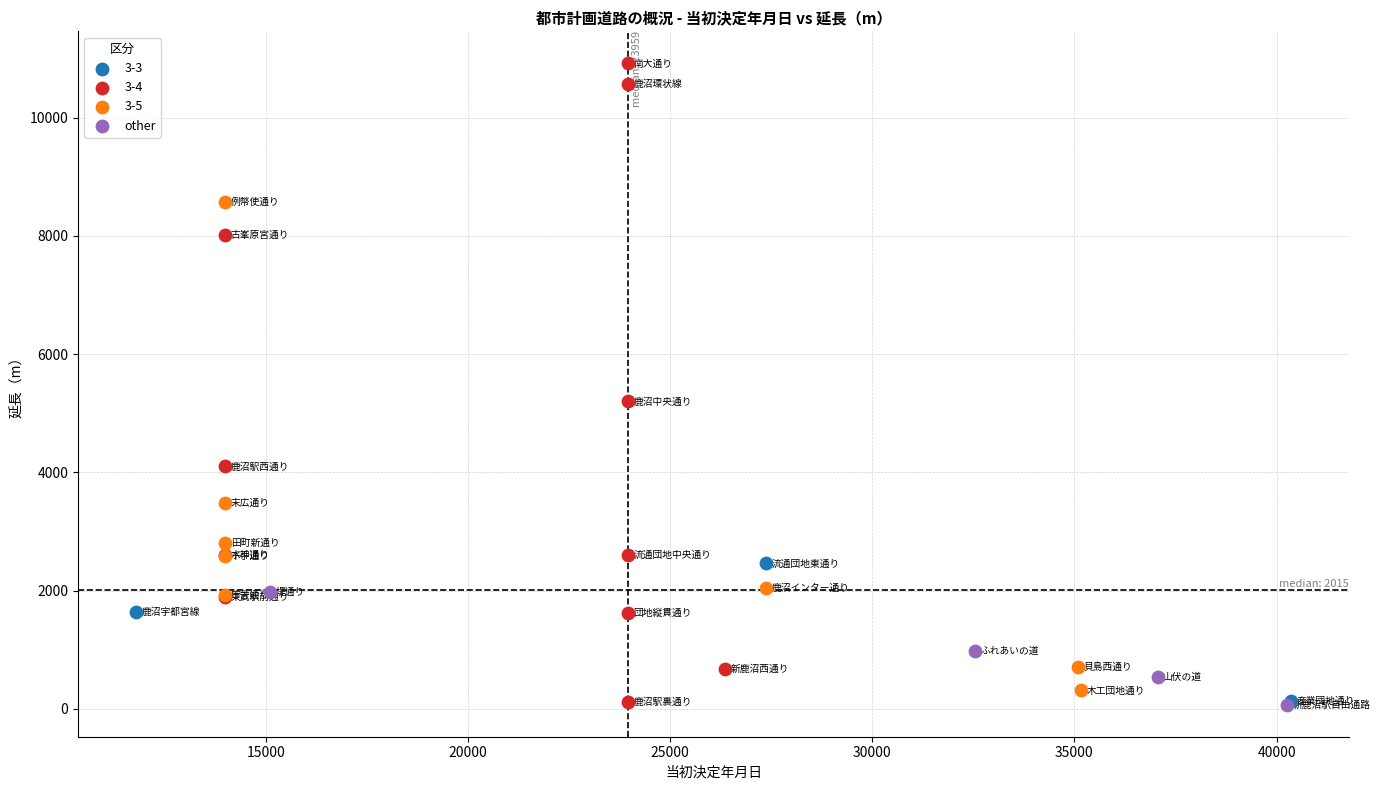

Which series has the widest spread of Y values?

3-4